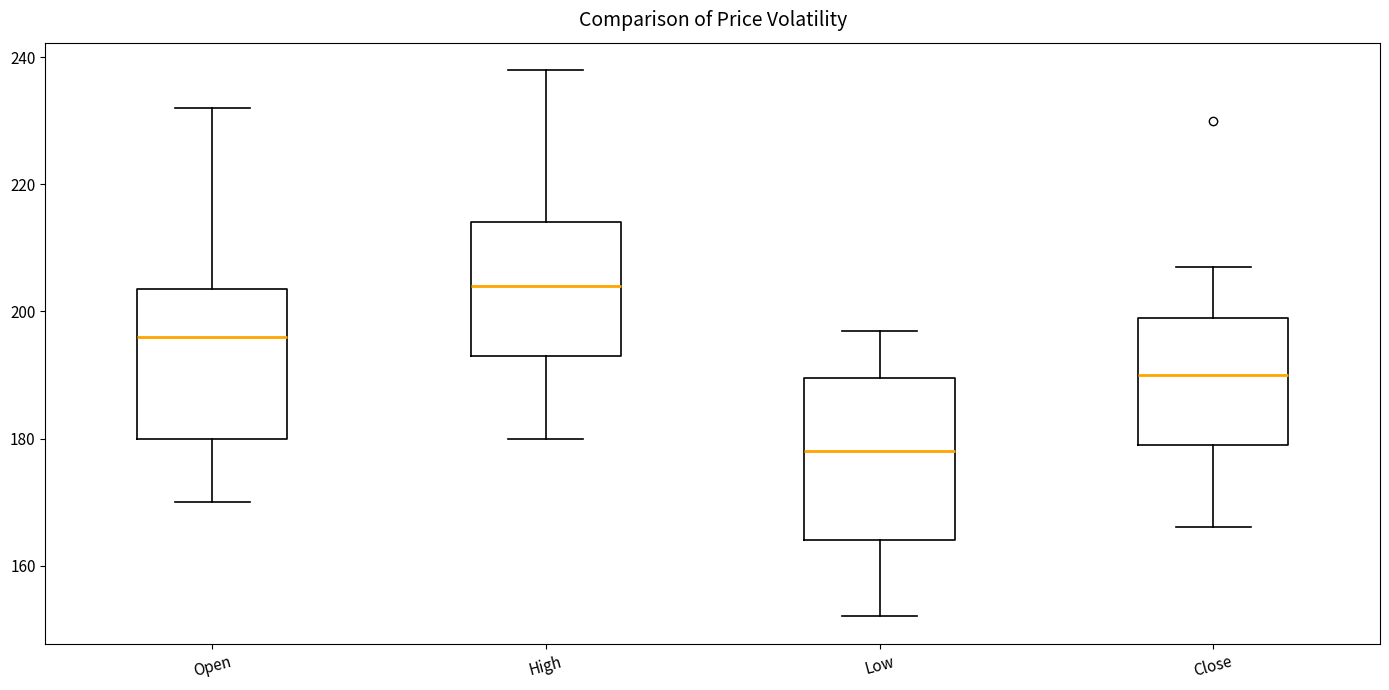

Reading left to right, read every box against the y-axis: the position of its median line, the range the box covers, and the ends of its whiskers. The values are not printed on the chart, so give them approximately, as read against the axis.

Open: median 196, box 180 to 204, whiskers 170 to 232
High: median 204, box 194 to 214, whiskers 180 to 238
Low: median 178, box 164 to 190, whiskers 152 to 198
Close: median 190, box 180 to 200, whiskers 166 to 208